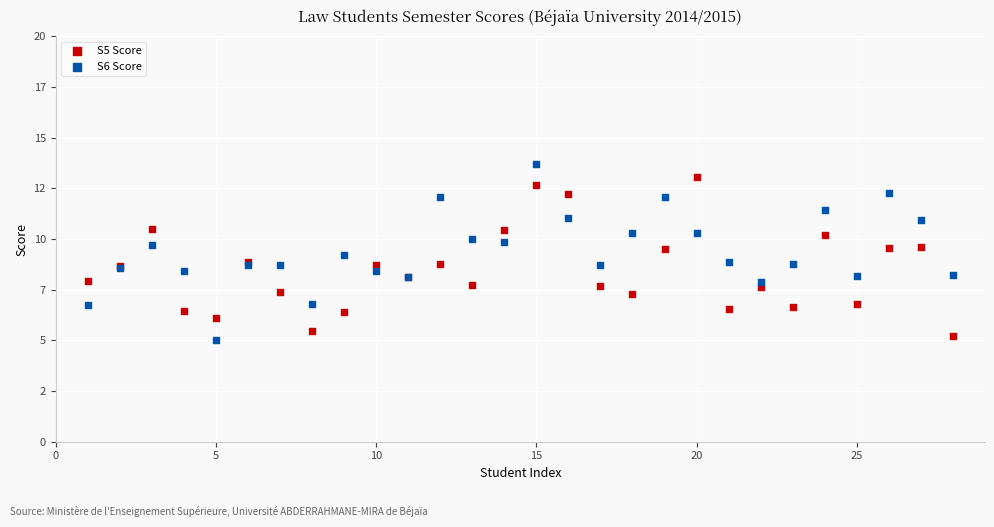

Which series has the widest spread of Y values?

S6 Score